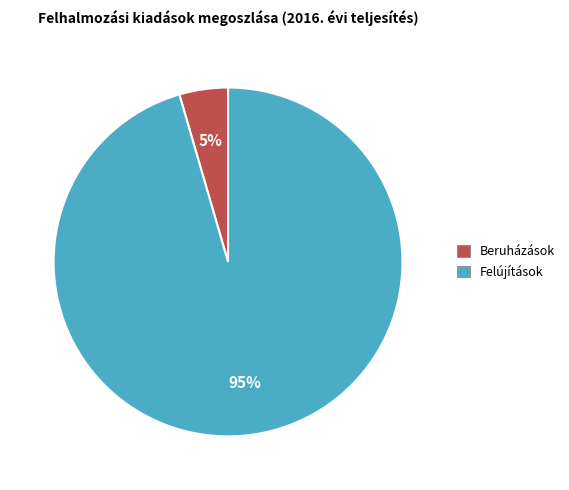

Which slice is the largest?

Felújítások